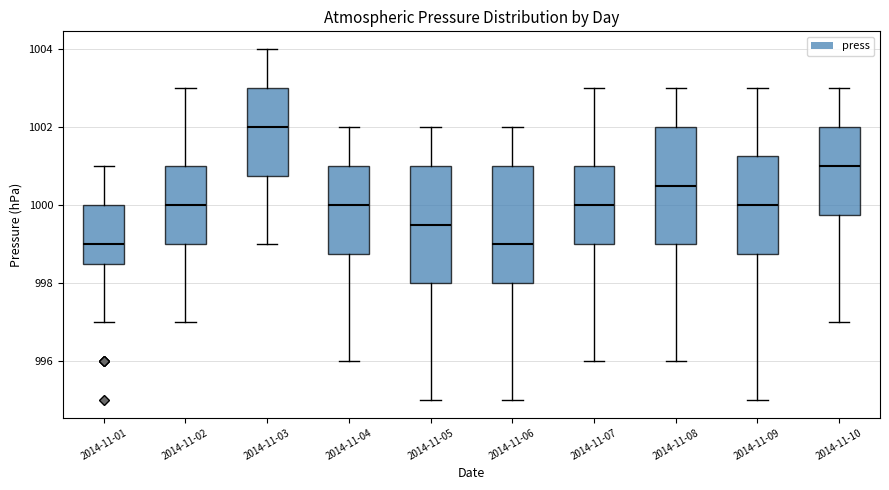

Which box has the highest median line?

2014-11-03